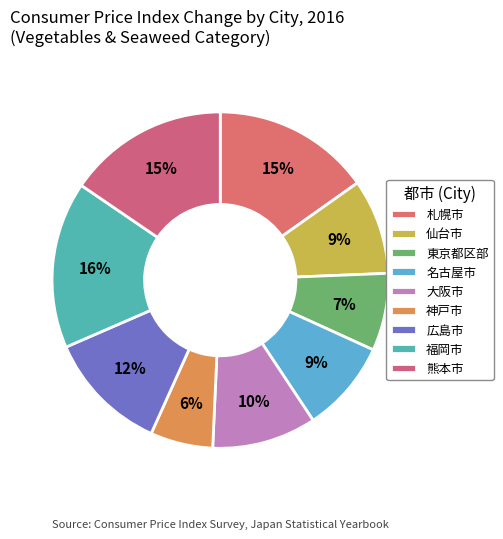

To the nearest percent, what is the average slice percentage?

11%